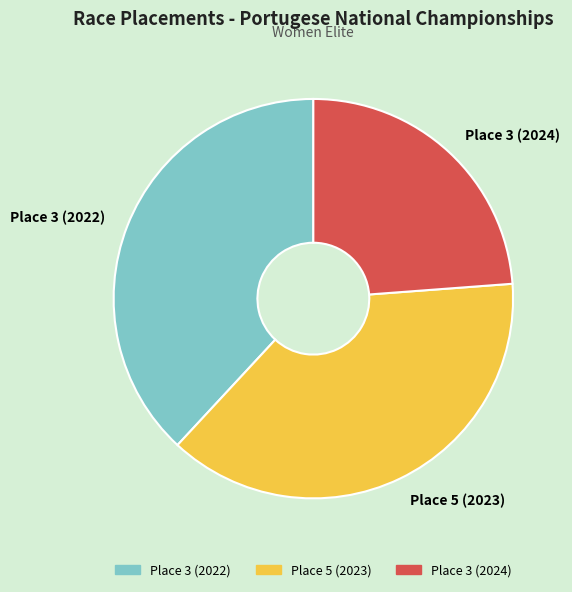

Which slice is the smallest?

Place 3 (2024)